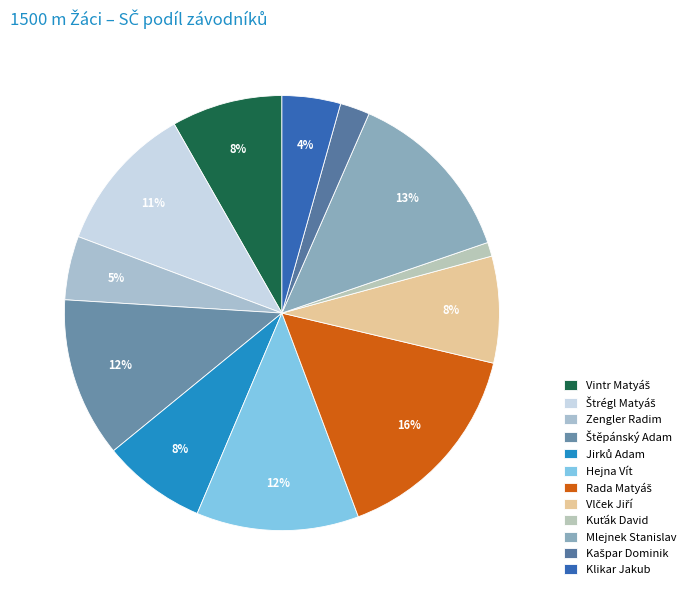

To the nearest percent, what percentage of the pie is Mlejnek Stanislav?

13%